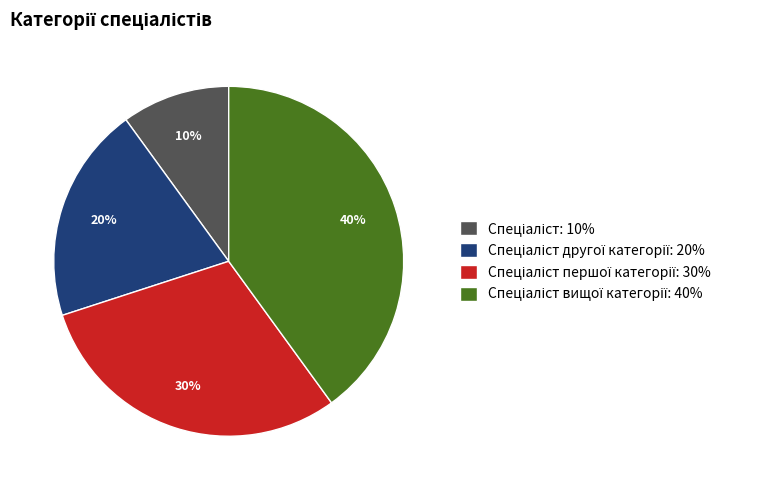

To the nearest percent, what is the average slice percentage?

25%